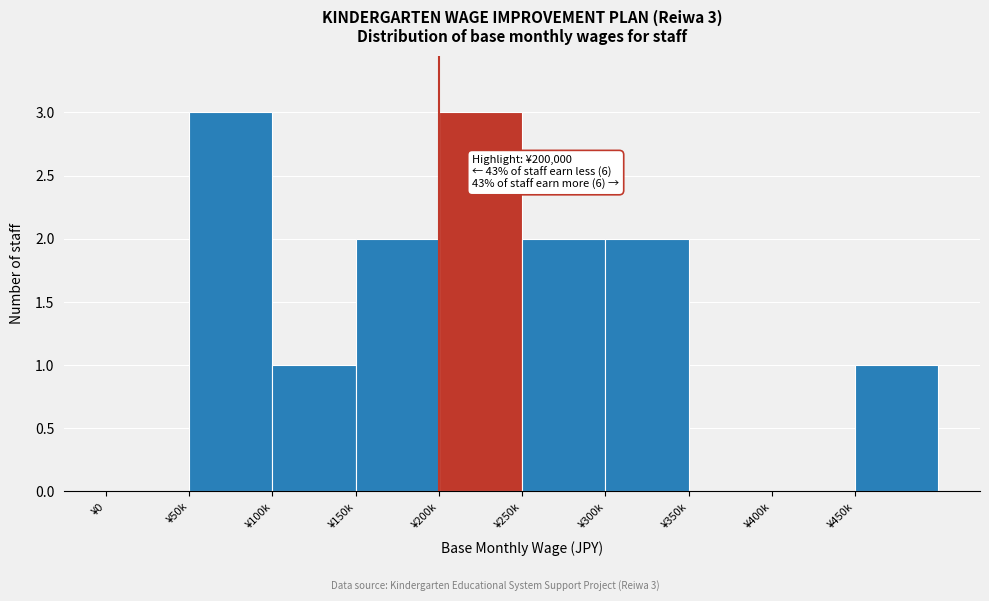

Reading left to right, list all the values displayed in this chart.

¥0=0	¥50k=3	¥100k=1	¥150k=2	¥200k=3	¥250k=2	¥300k=2	¥350k=0	¥400k=0	¥450k=1